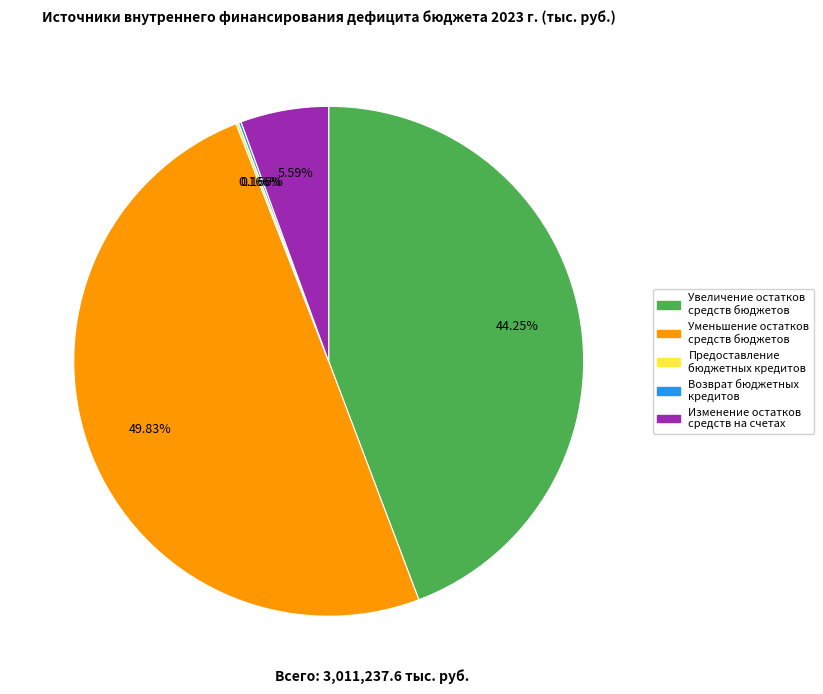

Is Изменение остатков средств на счетах the majority of the pie?

No